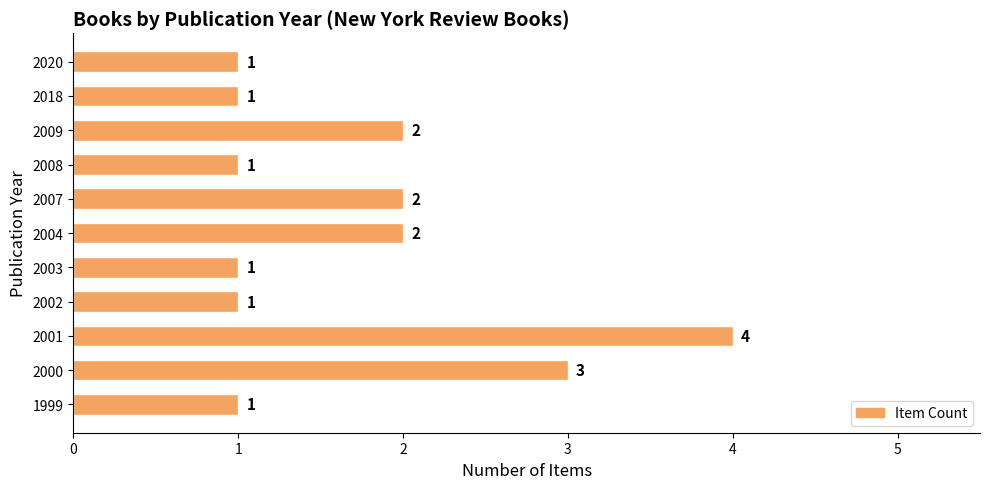

Between 2004 and 2003, which is larger?

2004